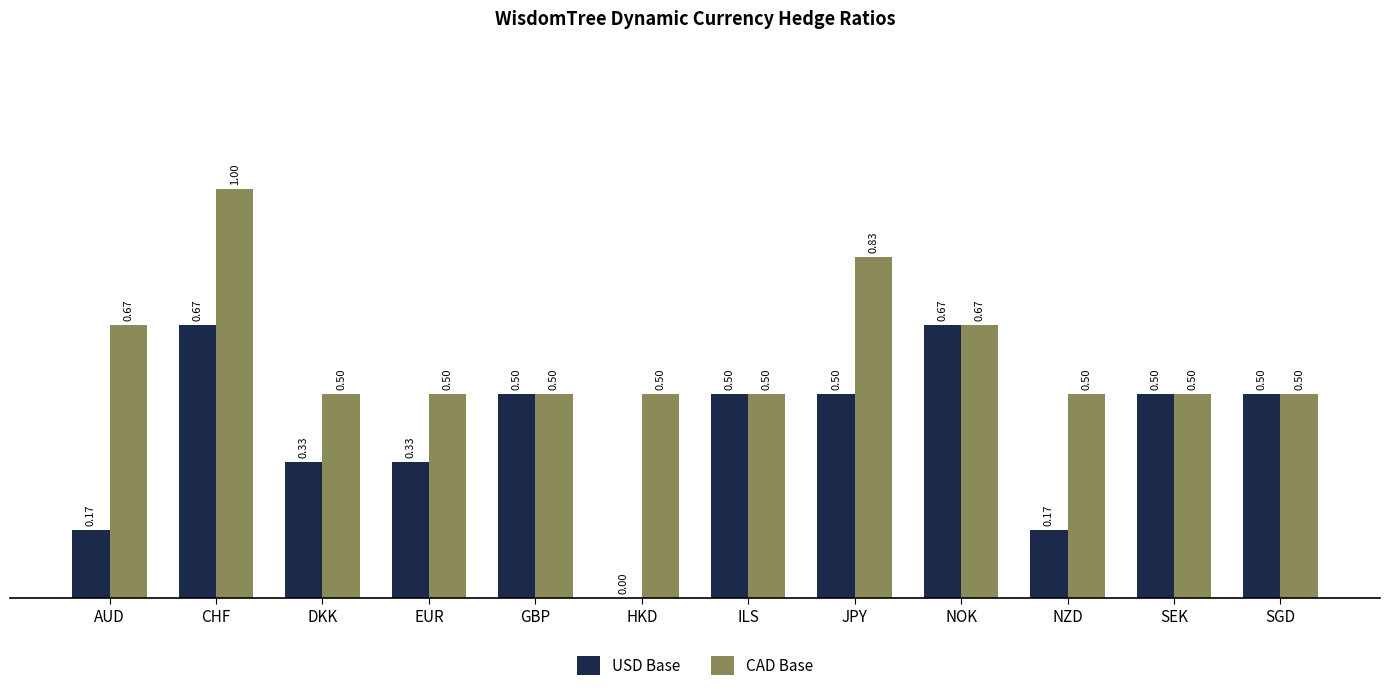

What is the sum of the USD Base values at NZD and EUR?

0.5